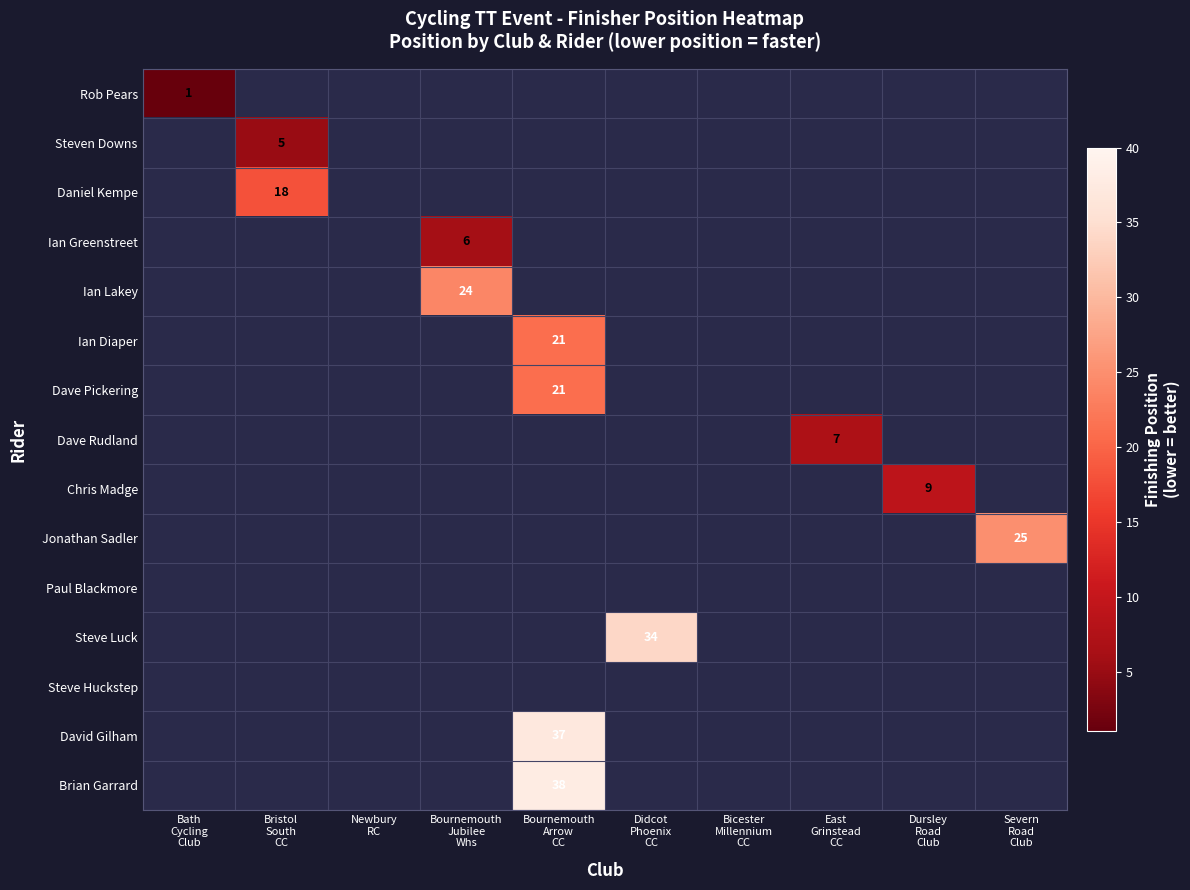

How many positive values does the Ian Lakey series have?

1